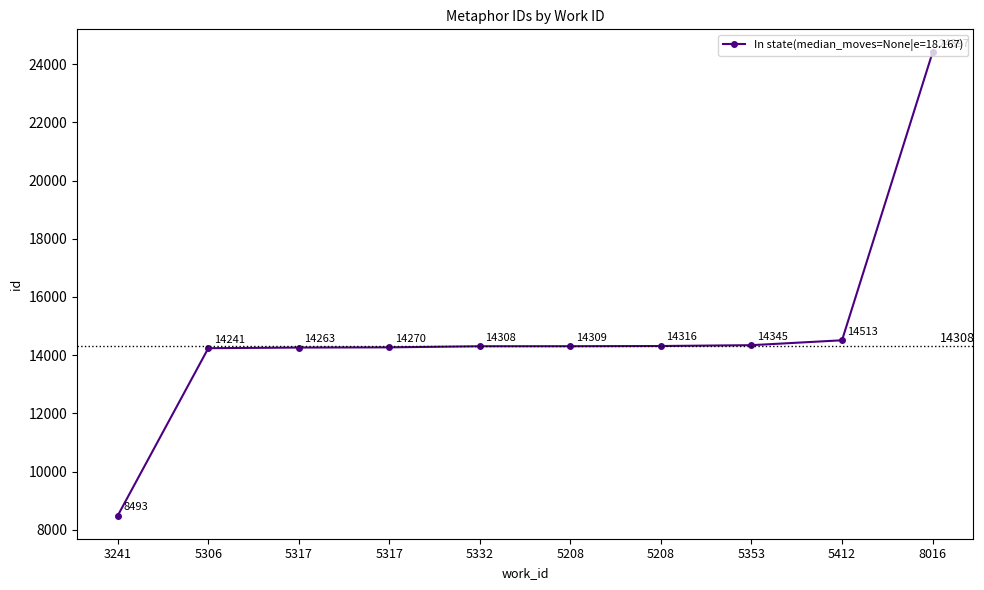

Approximately how many times larger is the value at 5208 compared to 5306?

1.0